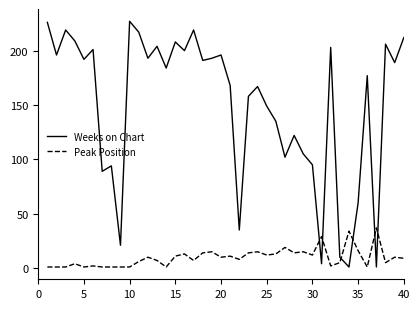

After their last crossing, which series has the higher values: Weeks on Chart or Peak Position?

Weeks on Chart